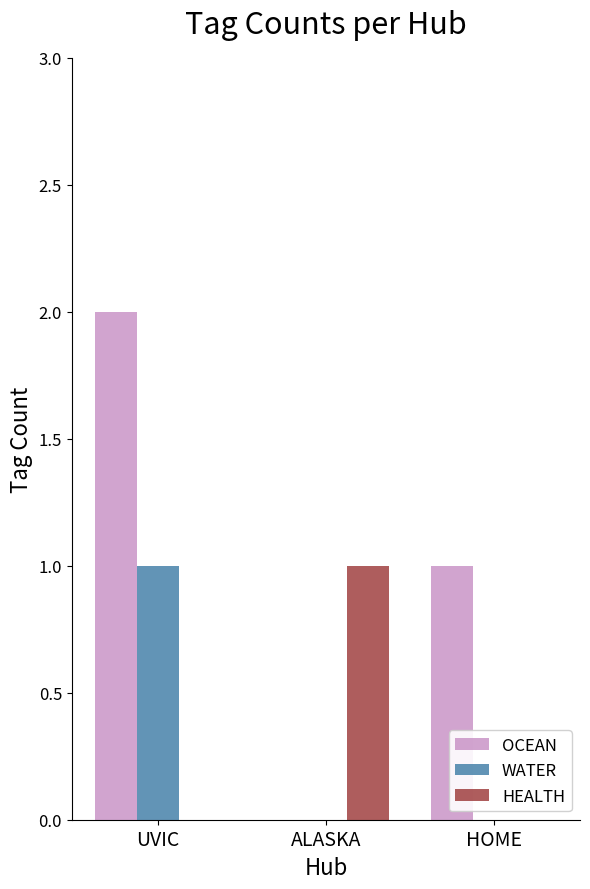

Reading left to right, what are all the values shown in this chart?

OCEAN: UVIC=2	ALASKA=0	HOME=1
WATER: UVIC=1	ALASKA=0	HOME=0
HEALTH: UVIC=0	ALASKA=1	HOME=0